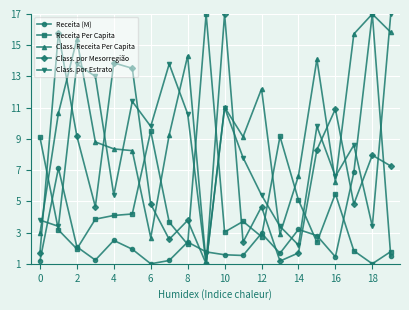

What is the minimum value shown in the chart?

1.0